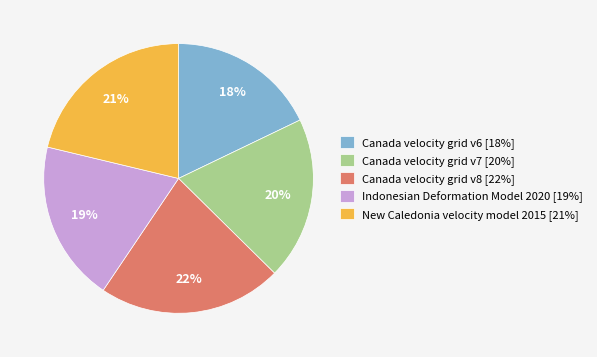

Which has a higher value, Canada velocity grid v6 or Canada velocity grid v8?

Canada velocity grid v8